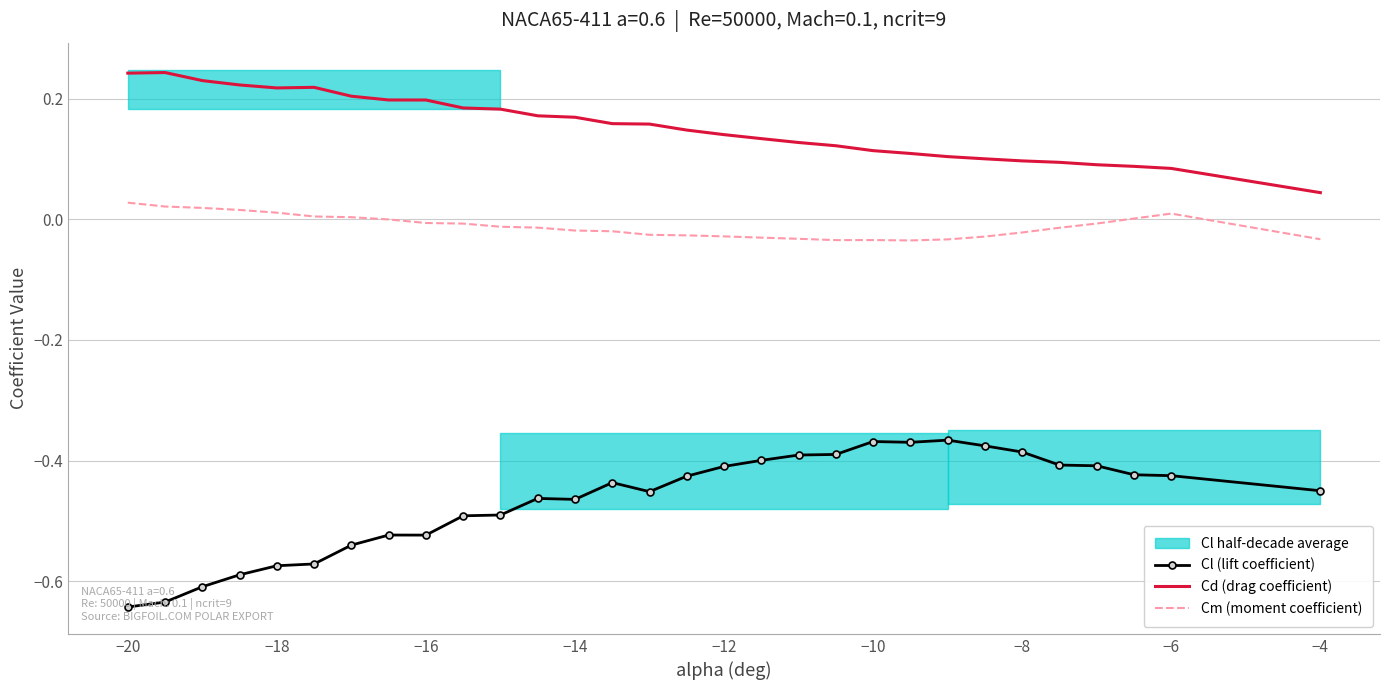

True or false: Cl (lift coefficient) and Cm (moment coefficient) cross at least once.

False